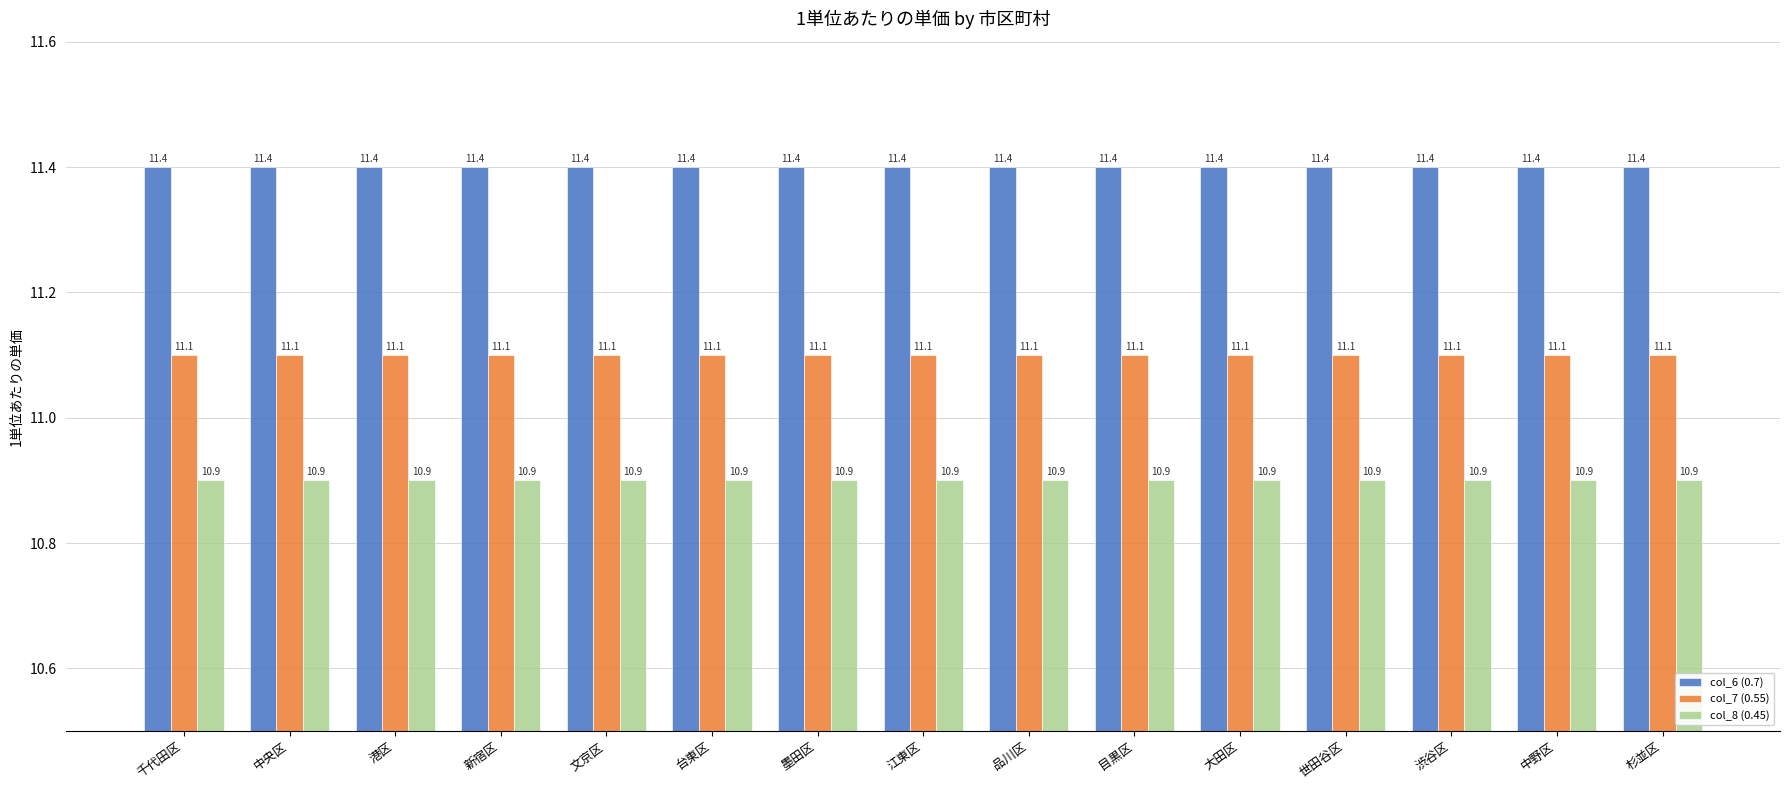

Is it true that col_7 (0.55) equals 11.1 at 中野区?

True